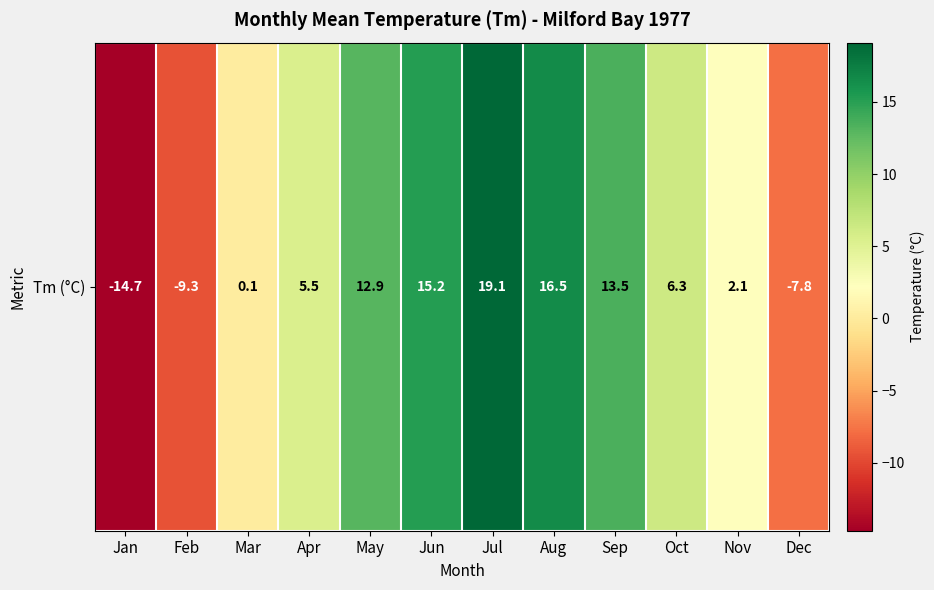

List the labels in order of value, largest first.

Jul, Aug, Jun, Sep, May, Oct, Apr, Nov, Mar, Dec, Feb, Jan